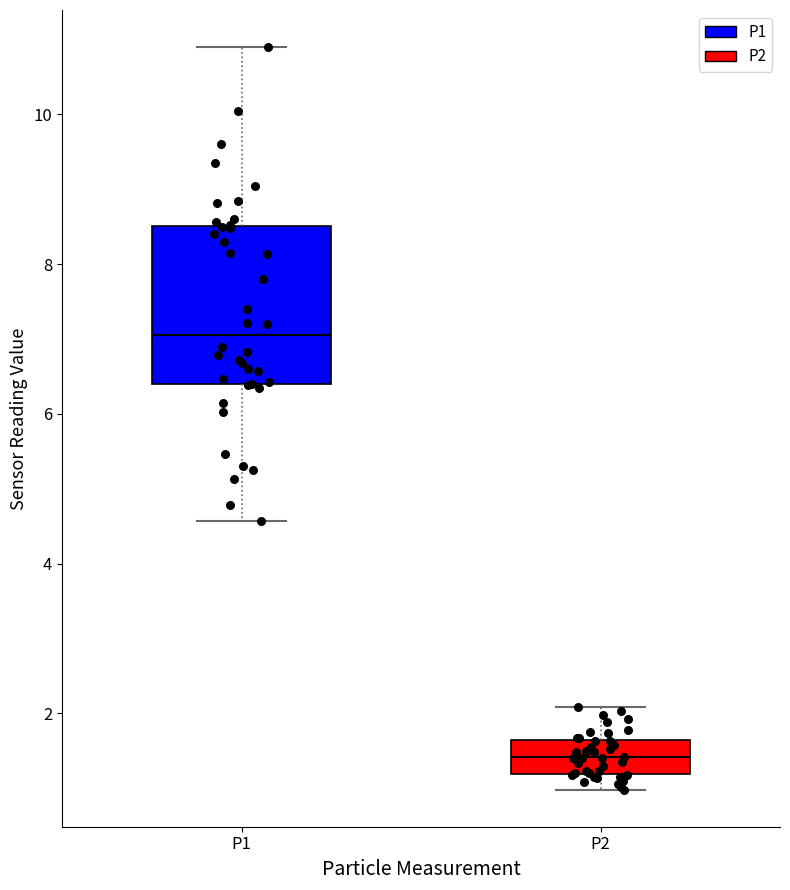

Which box is the tallest, from its lower edge to its upper edge?

P1